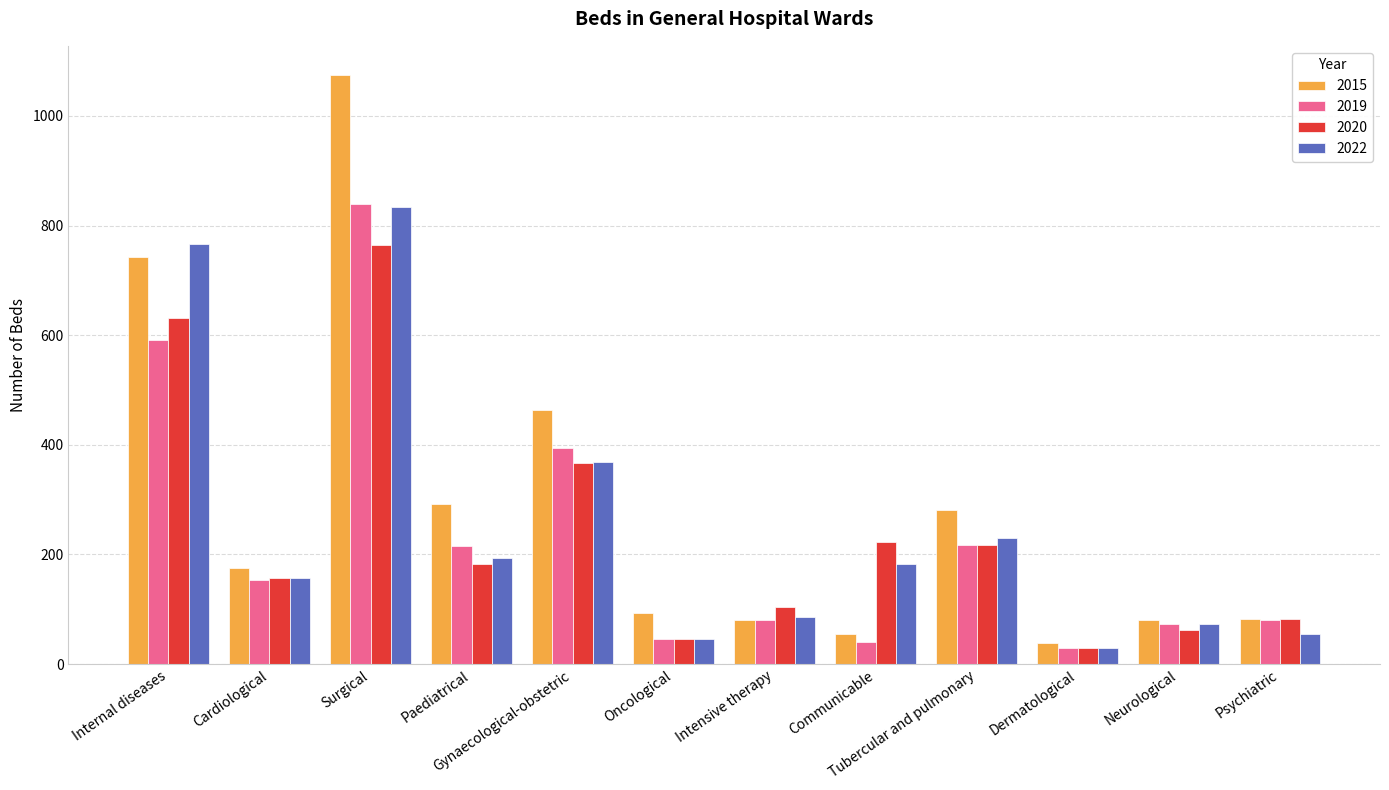

How many distinct data groups are displayed?

4